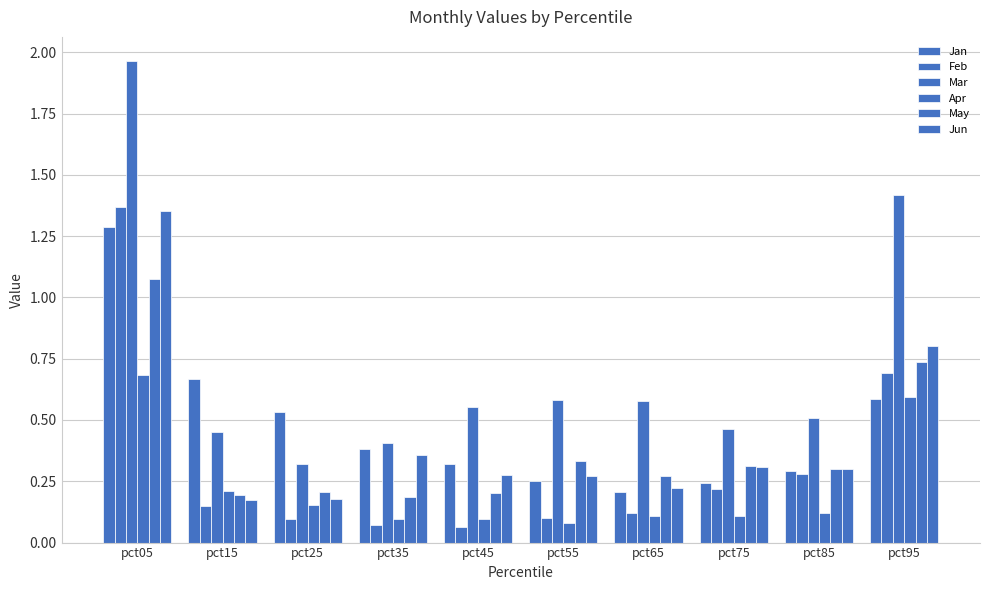

Count the number of categories in the chart.

10